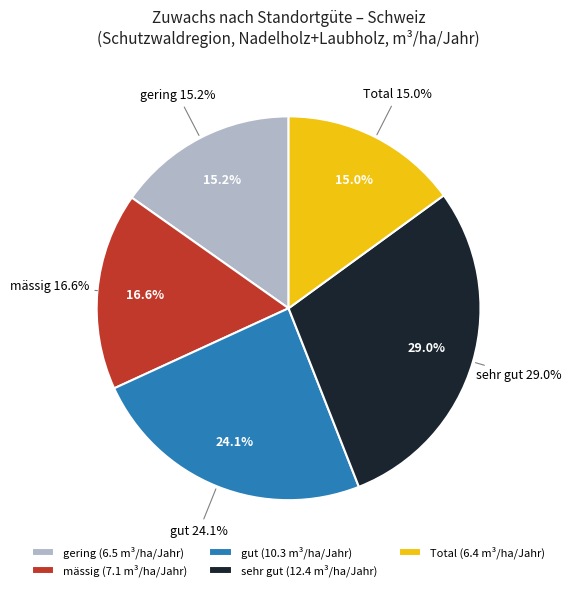

Does any single category account for the majority?

No